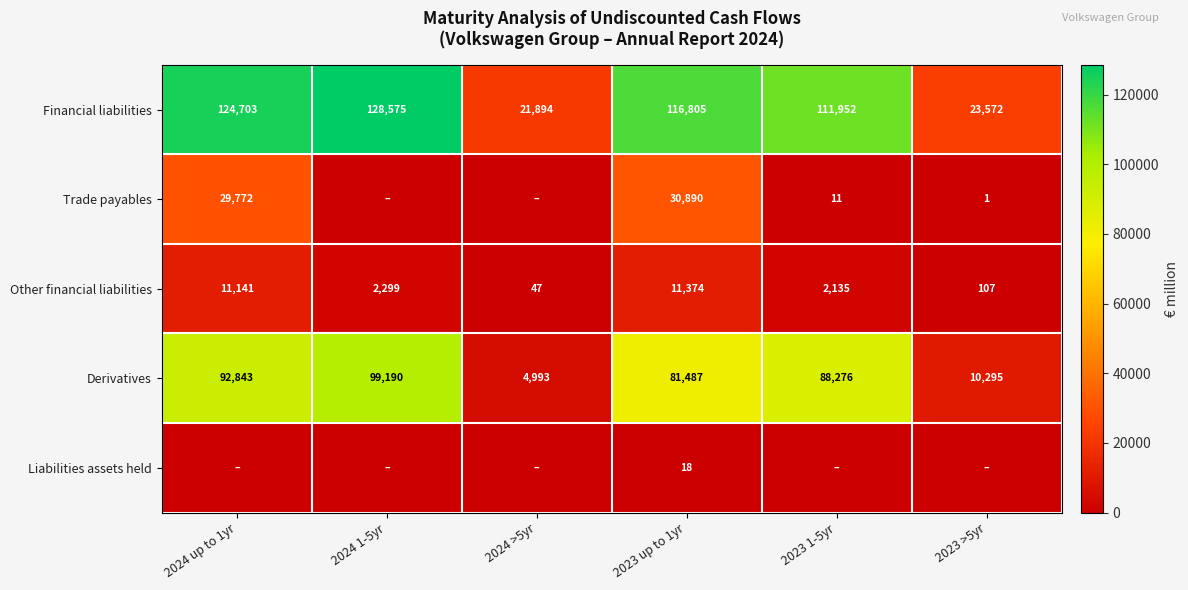

The Other financial liabilities series shows 2135 at 2023 1-5yr. True or false?

True